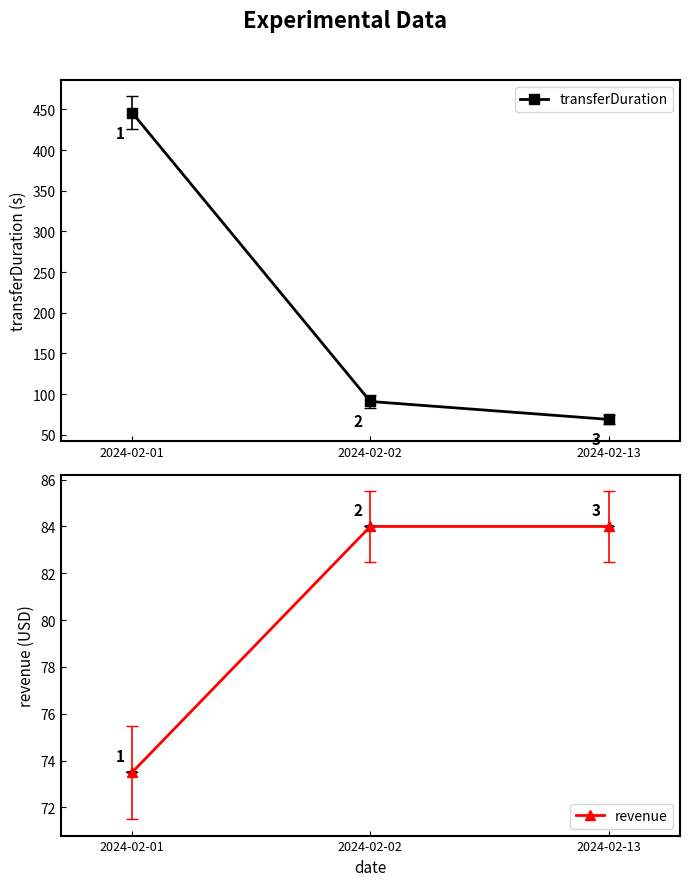

The value of transferDuration at 2024-02-13 is 69.0. True or false?

True